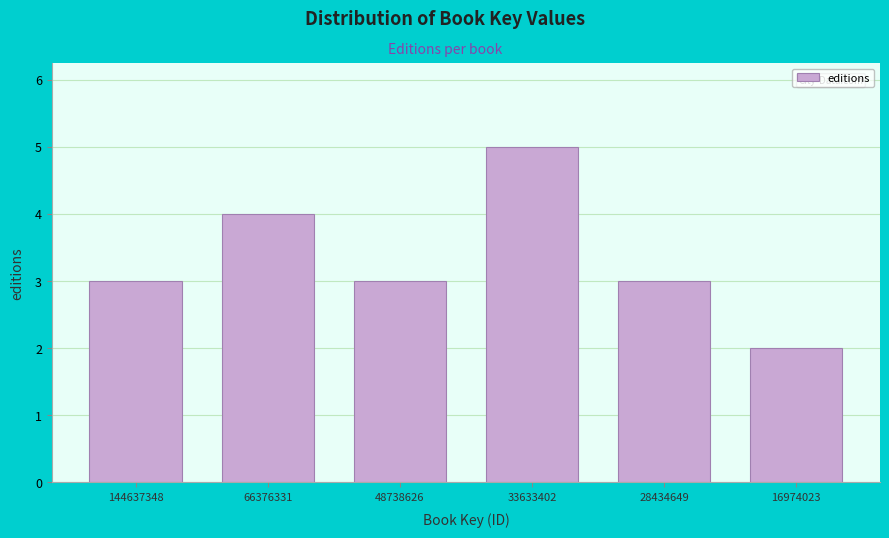

Reading left to right, transcribe all the data shown in this chart.

3	4	3	5	3	2